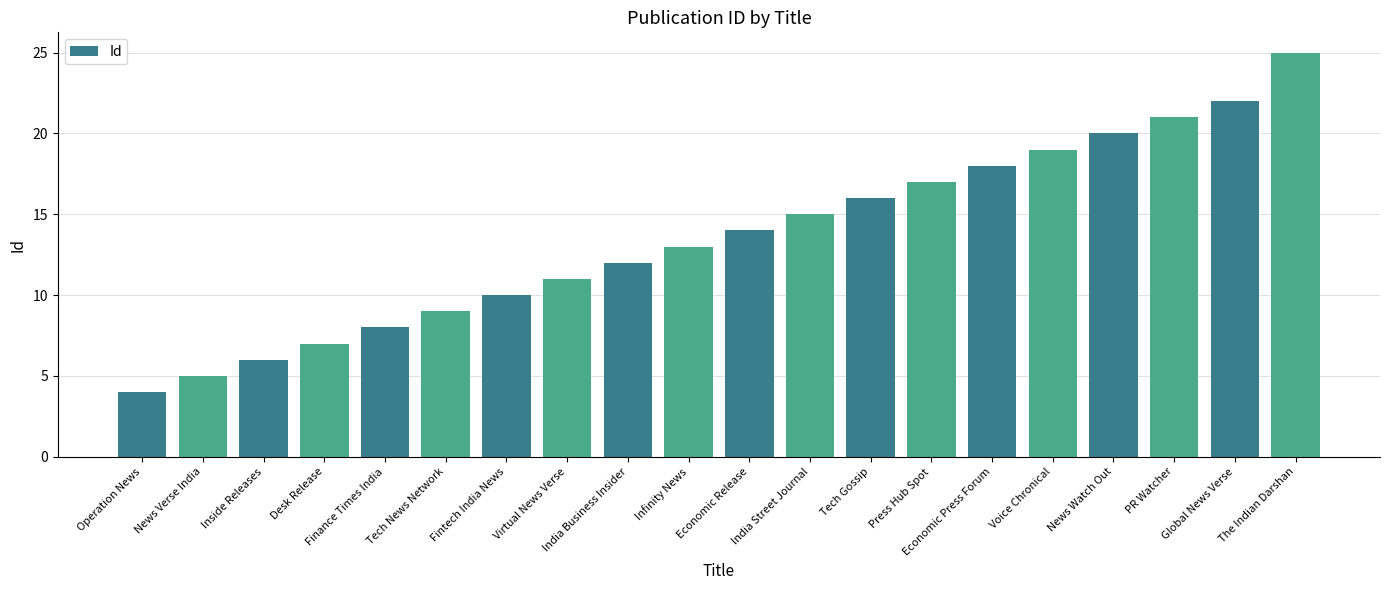

What is the difference between the maximum and second lowest values?

20